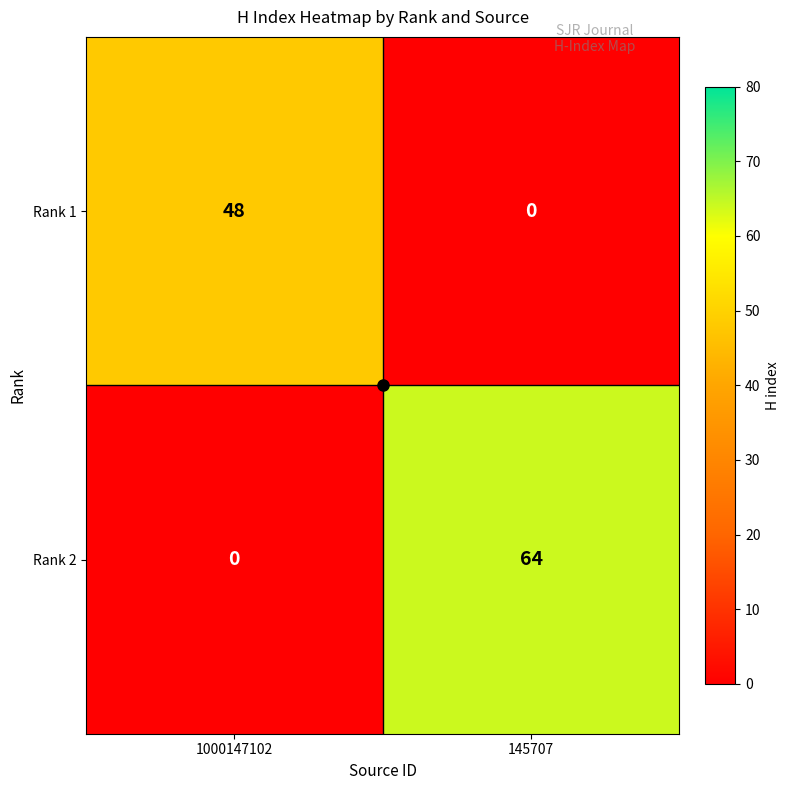

What is the sum of the Rank 2 values at 145707 and 1000147102?

64